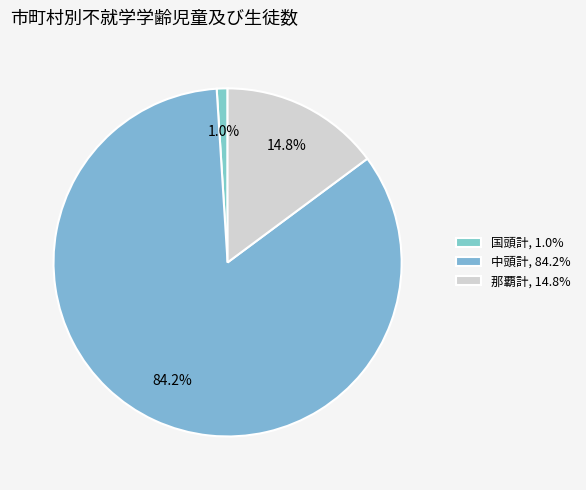

How many segments does this pie chart have?

3